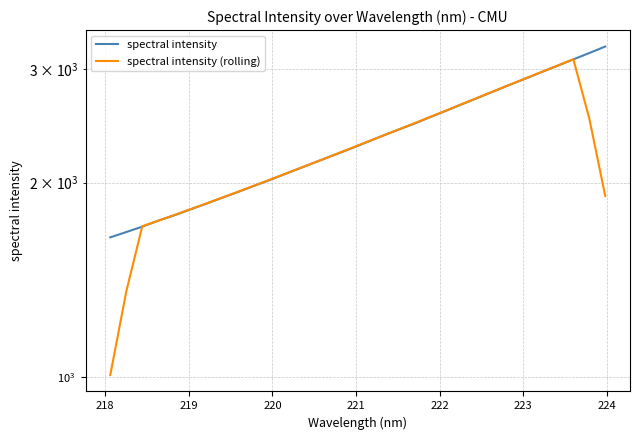

How many data points in spectral intensity are less than 2307?

16